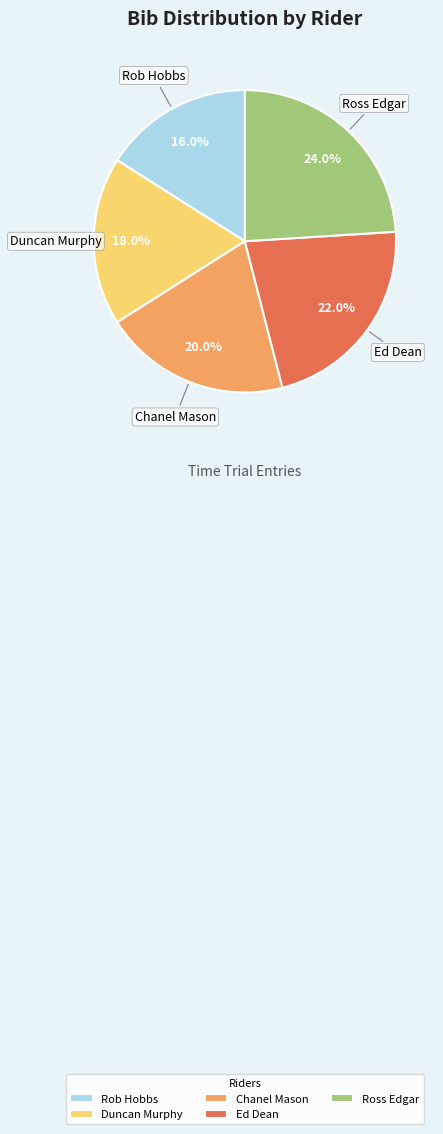

What portion of the pie excludes Ross Edgar?

76.0%